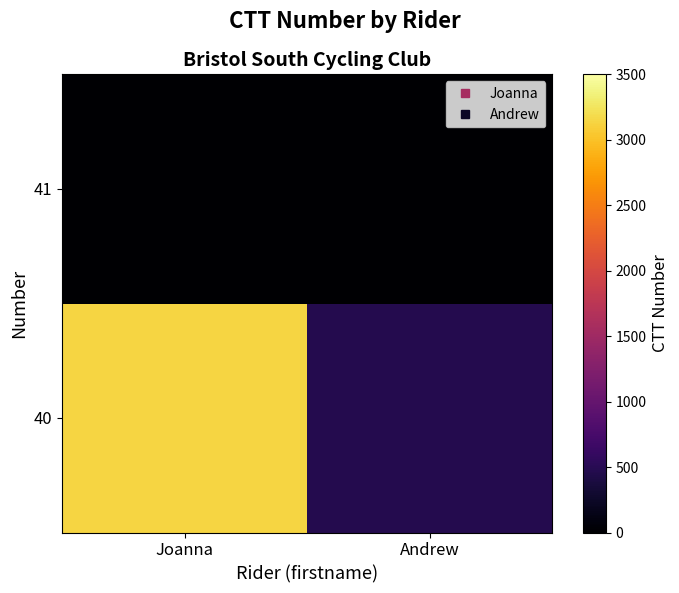

Which label corresponds to the largest value in the chart?

Joanna